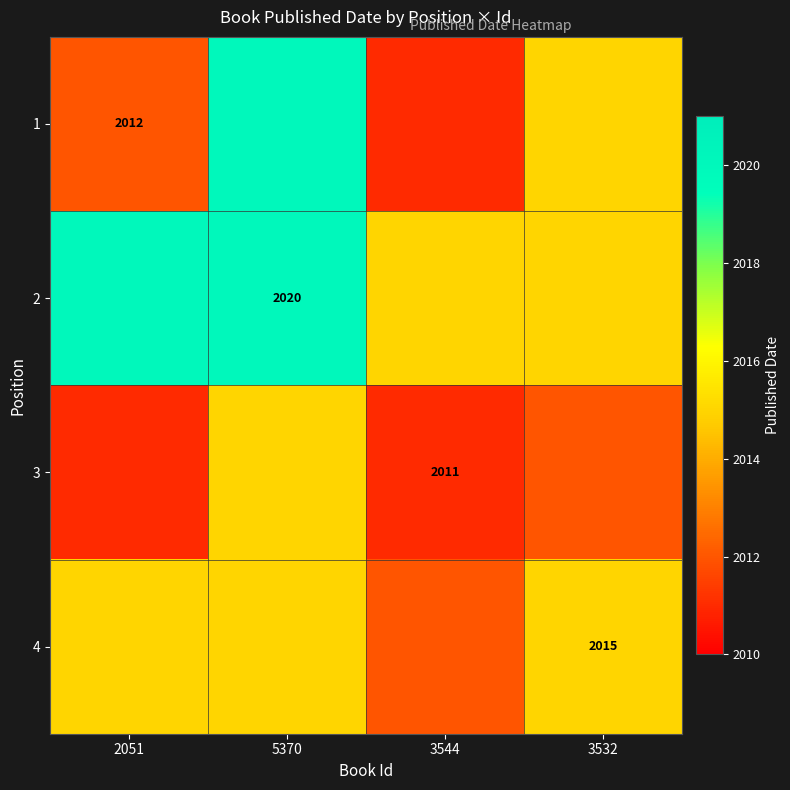

What is the maximum value shown in the chart?

2020